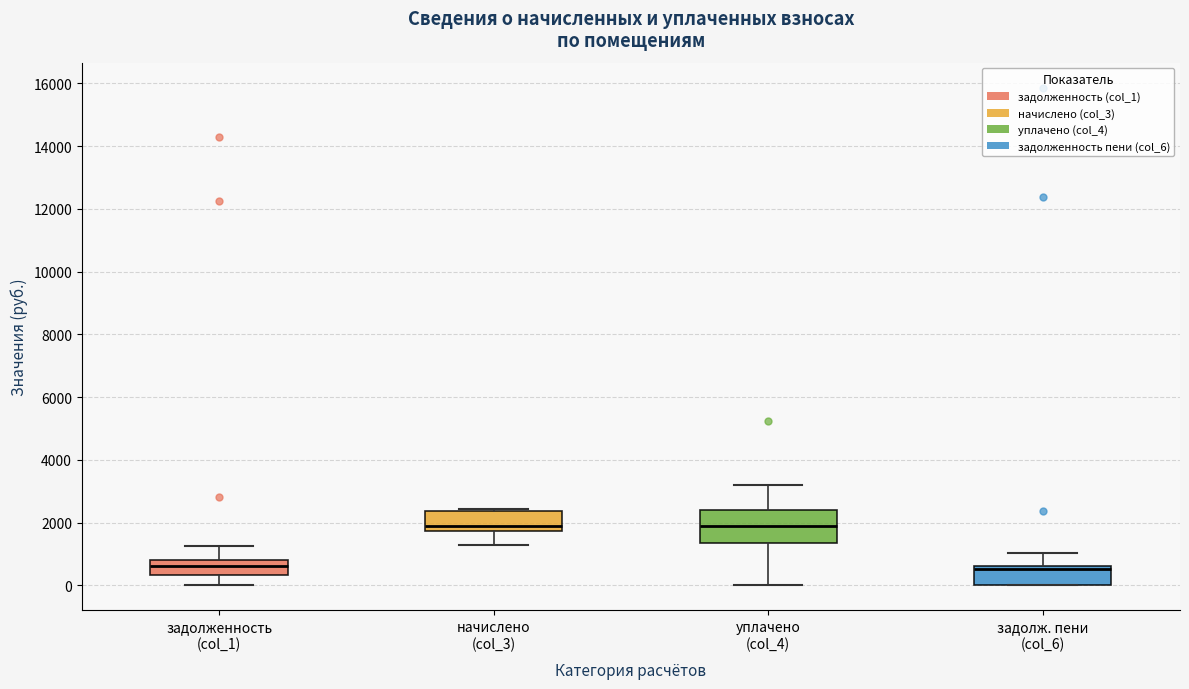

Reading left to right, read every box against the y-axis: the position of its median line, the range the box covers, and the ends of its whiskers. The values are not printed on the chart, so give them approximately, as read against the axis.

задолженность (col_1): median 600, box 400 to 800, whiskers 0 to 1200
начислено (col_3): median 1800 (just above the box's lower edge), box 1800 to 2400, whiskers 1400 to 2400
уплачено (col_4): median 1800, box 1400 to 2400, whiskers 0 to 3200
задолж. пени (col_6): median 600 (just below the box's upper edge), box 0 to 600, whiskers 0 to 1000